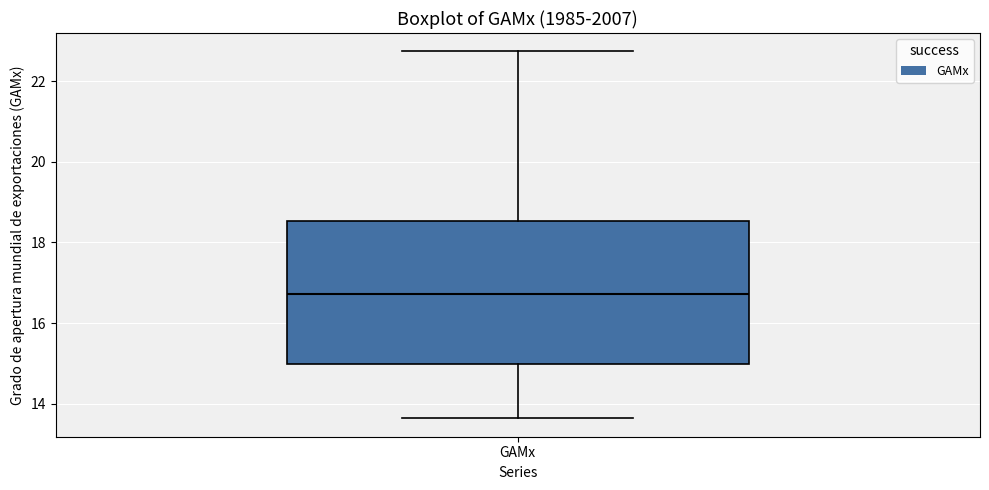

Transcribe this box plot: give where the median line is, the range the box spans, and where the two whiskers end, as read against the y-axis. The values are not printed on the chart, so give them approximately, as read against the axis.

median 16.8, box 15.0 to 18.6, whiskers 13.6 to 22.8